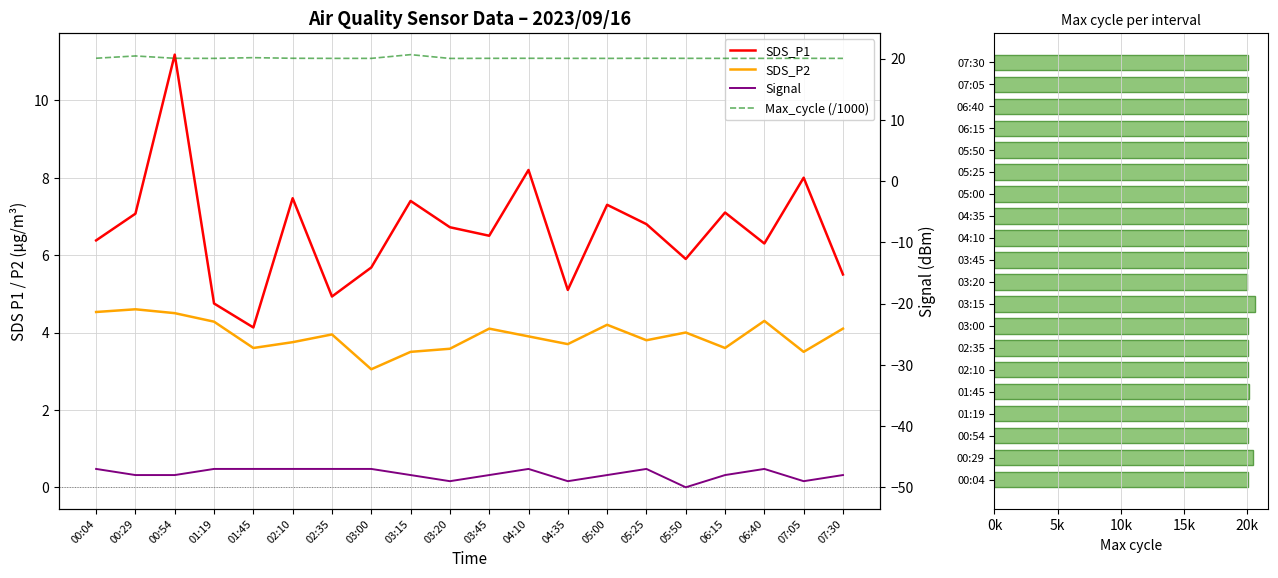

What is the sum of the SDS_P1 values at 03:00 and 02:35?

10.6